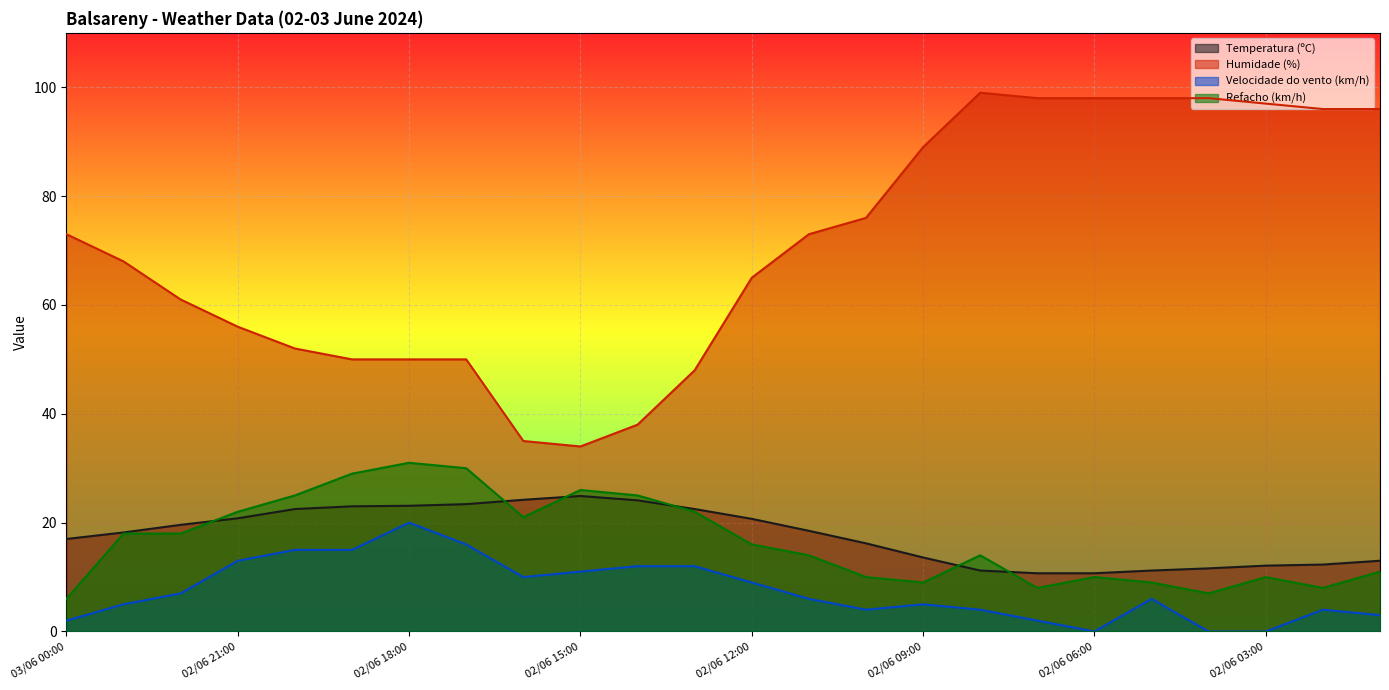

What is the greatest value displayed?

99.0